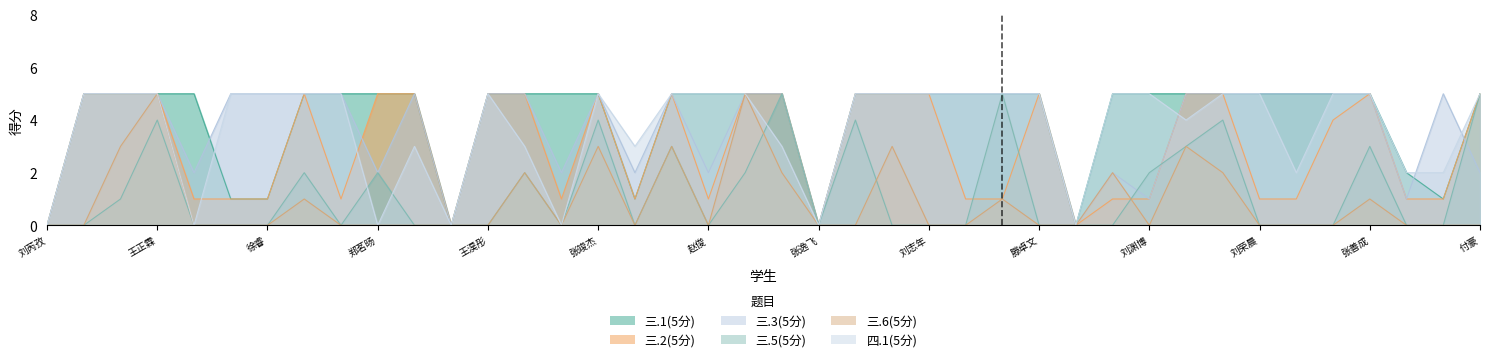

At which category does the chart reach its minimum across all series?

刘芮孜